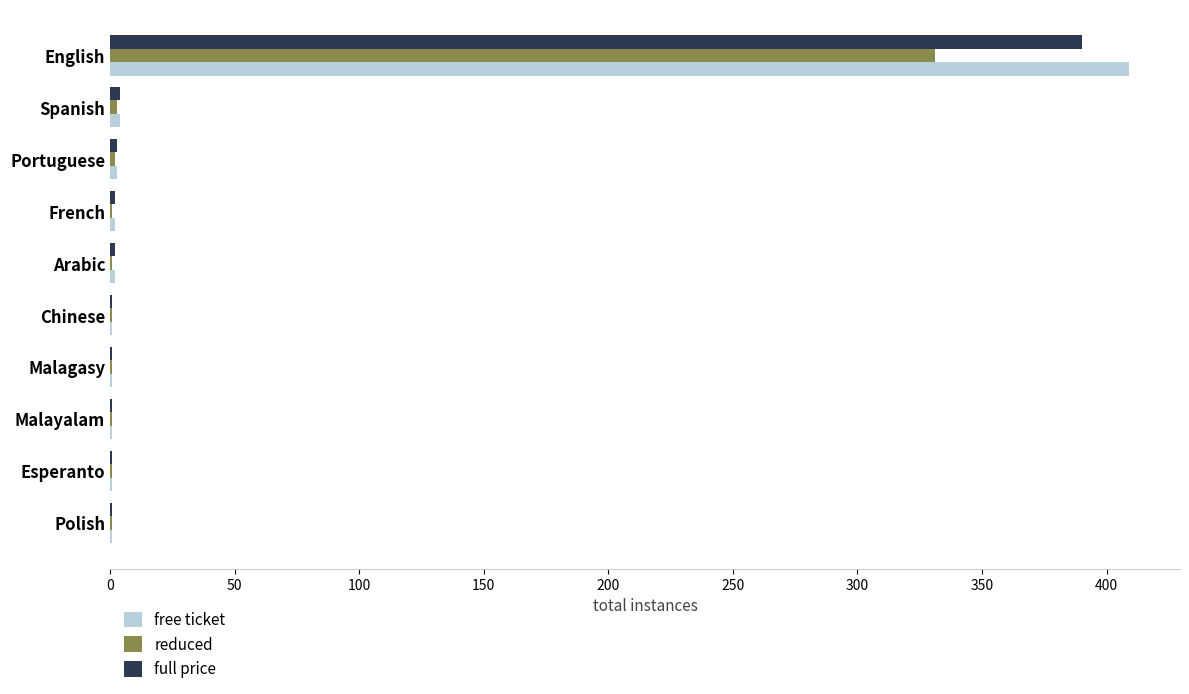

At which category is the sum across all series the highest?

English